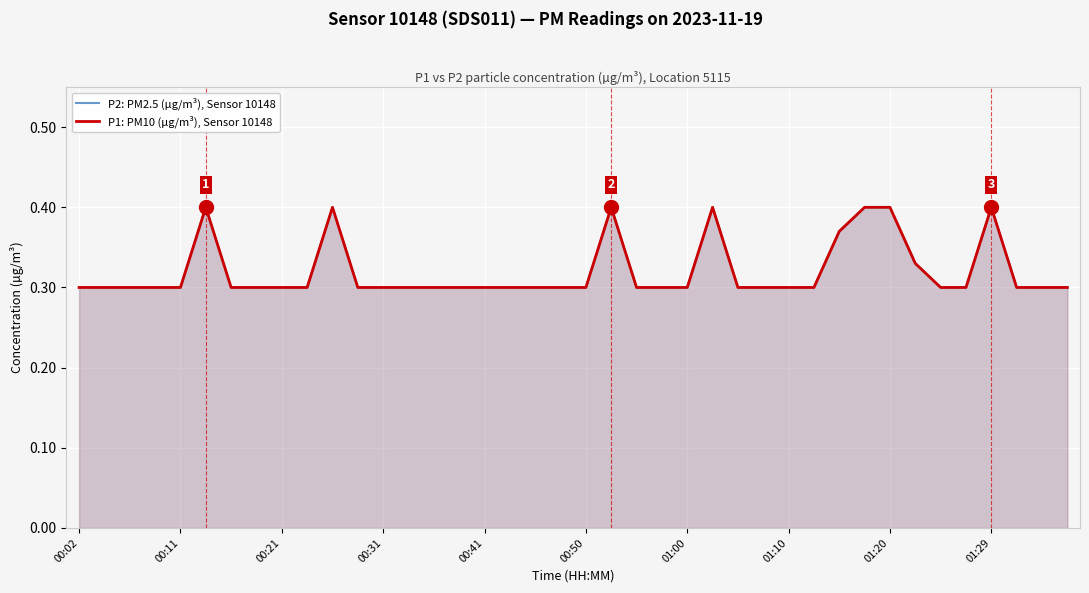

Rank the series at 34 from lowest to highest value.

P2: PM2.5 (µg/m³), Sensor 10148, P1: PM10 (µg/m³), Sensor 10148